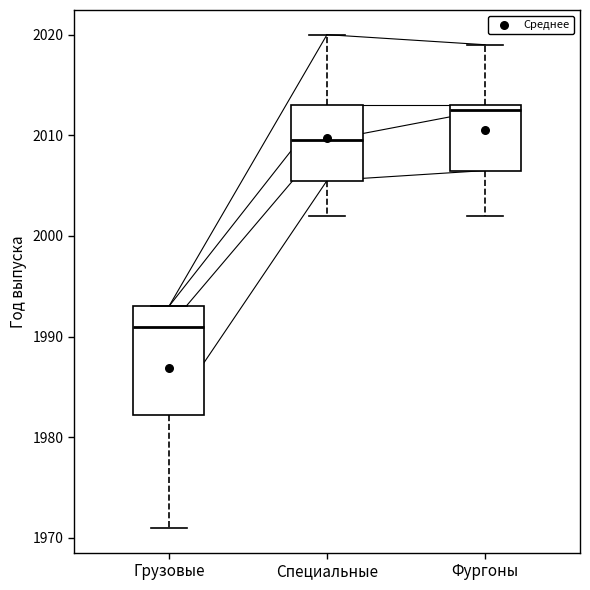

Reading left to right, read every box against the y-axis: the position of its median line, the range the box covers, and the ends of its whiskers. The values are not printed on the chart, so give them approximately, as read against the axis.

Грузовые: median 1991, box 1982 to 1993, whiskers 1971 to 1993
Специальные: median 2010, box 2006 to 2013, whiskers 2002 to 2020
Фургоны: median 2013 (just below the box's upper edge), box 2007 to 2013, whiskers 2002 to 2019